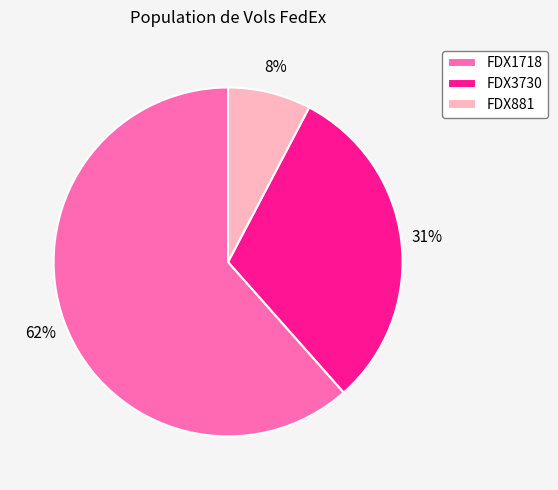

To the nearest percent, what is the difference between the FDX1718 and FDX3730 slice percentages?

31%